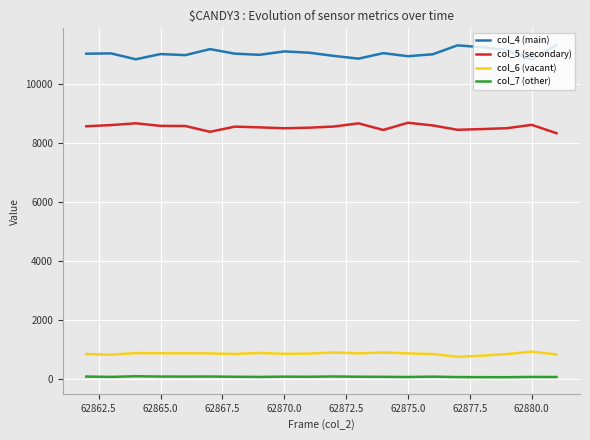

How many categories are shown in the chart?

20